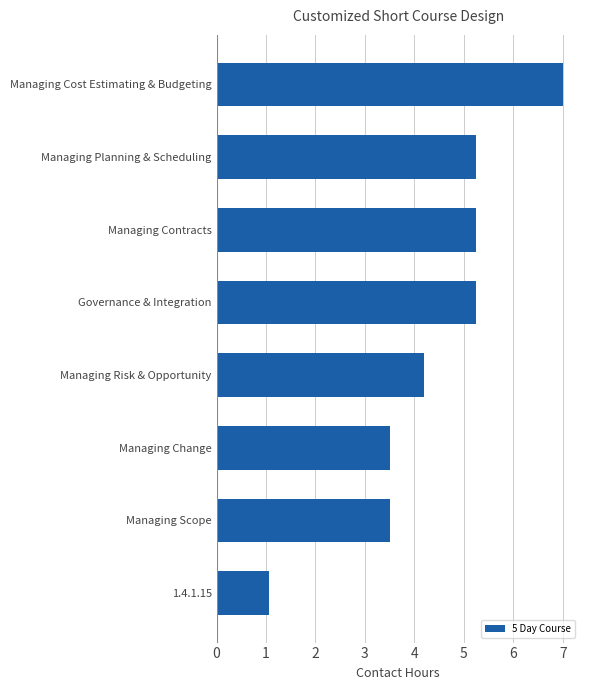

What is the average value?

4.4